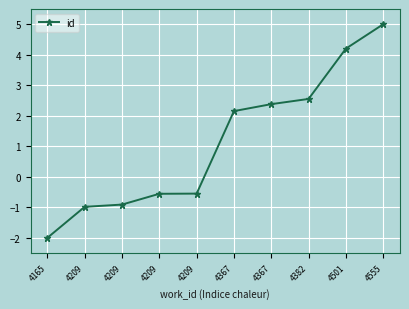

How many values are below 2?

5